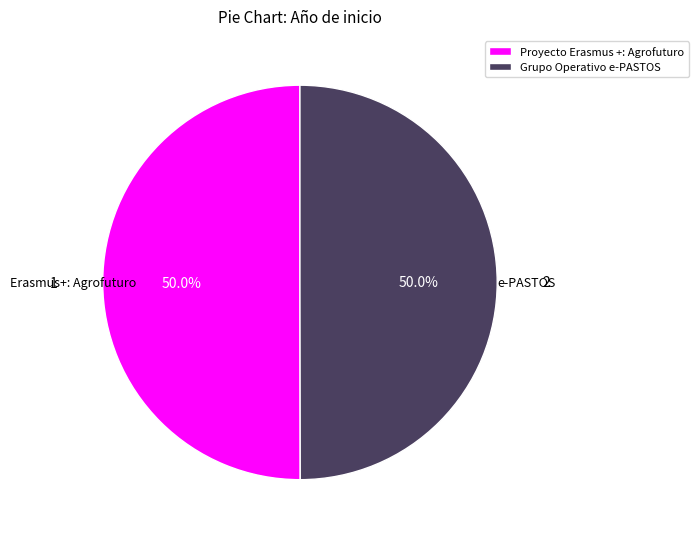

How much of the chart is everything except Grupo Operativo e-PASTOS?

50.0%